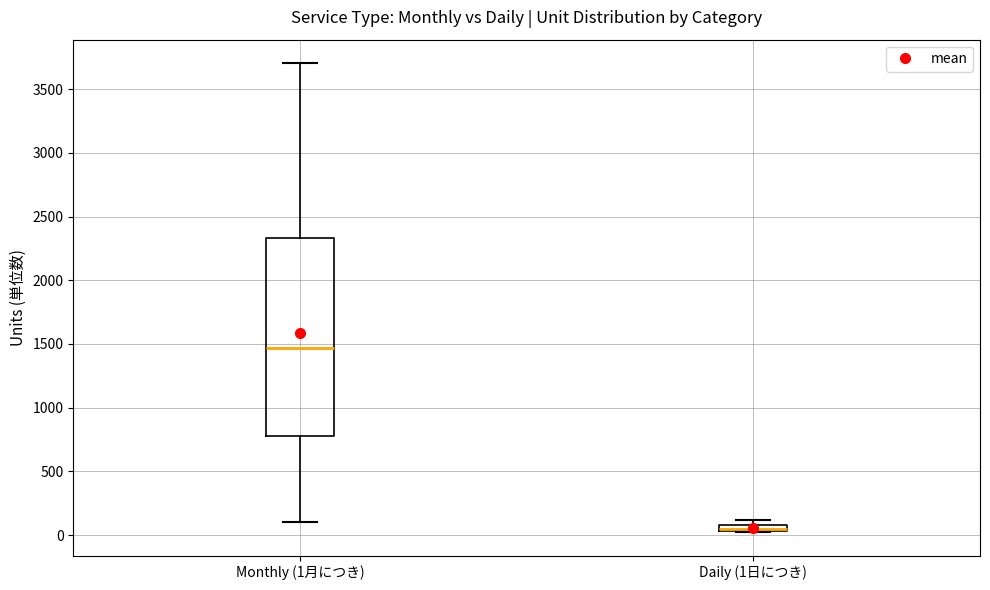

Where is the upper edge of the box for Monthly (1月につき) on the y-axis? The values are not printed on the chart, so give them approximately, as read against the axis.

2350